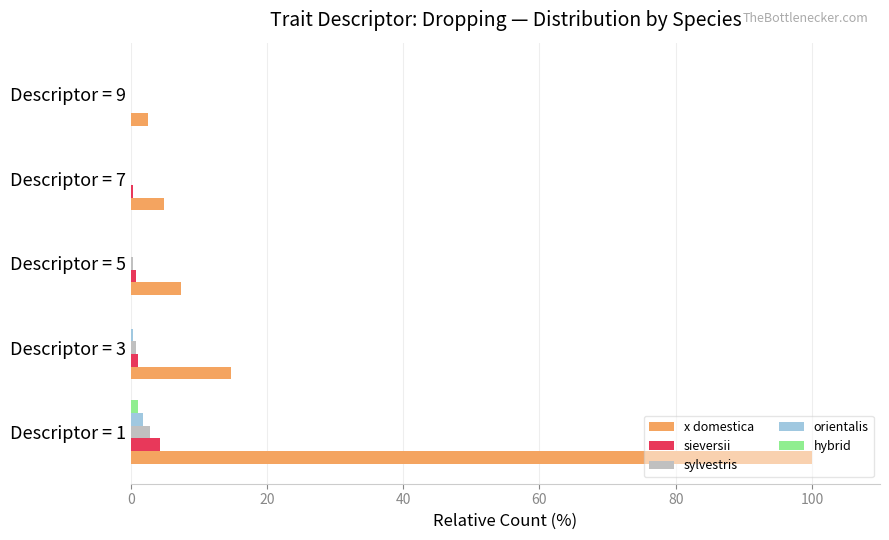

At which category is the sum across all series the highest?

Descriptor = 1